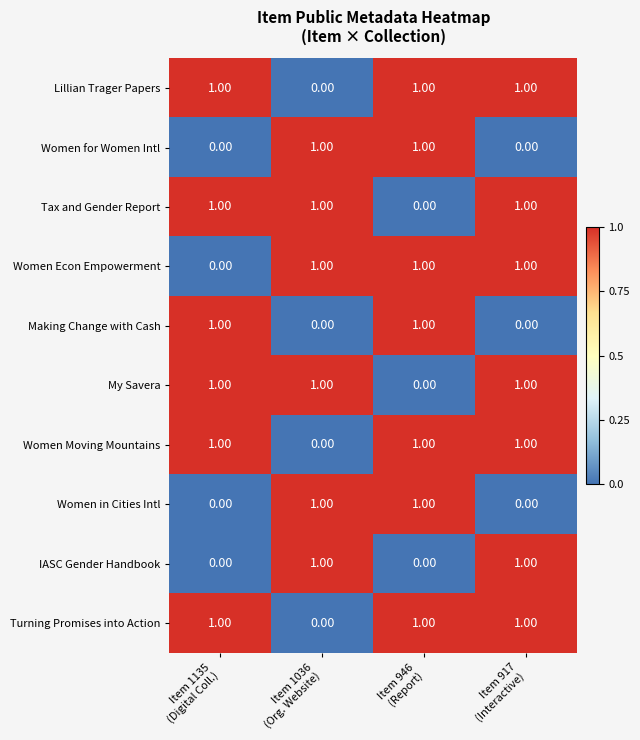

At how many categories does at least one series exceed 0?

4